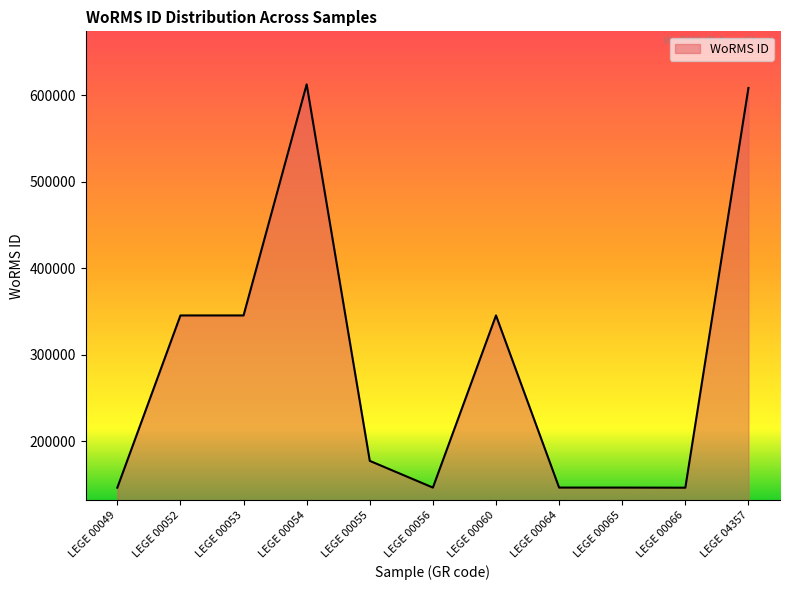

What is the difference between the values at LEGE 00055 and LEGE 00064?

30849